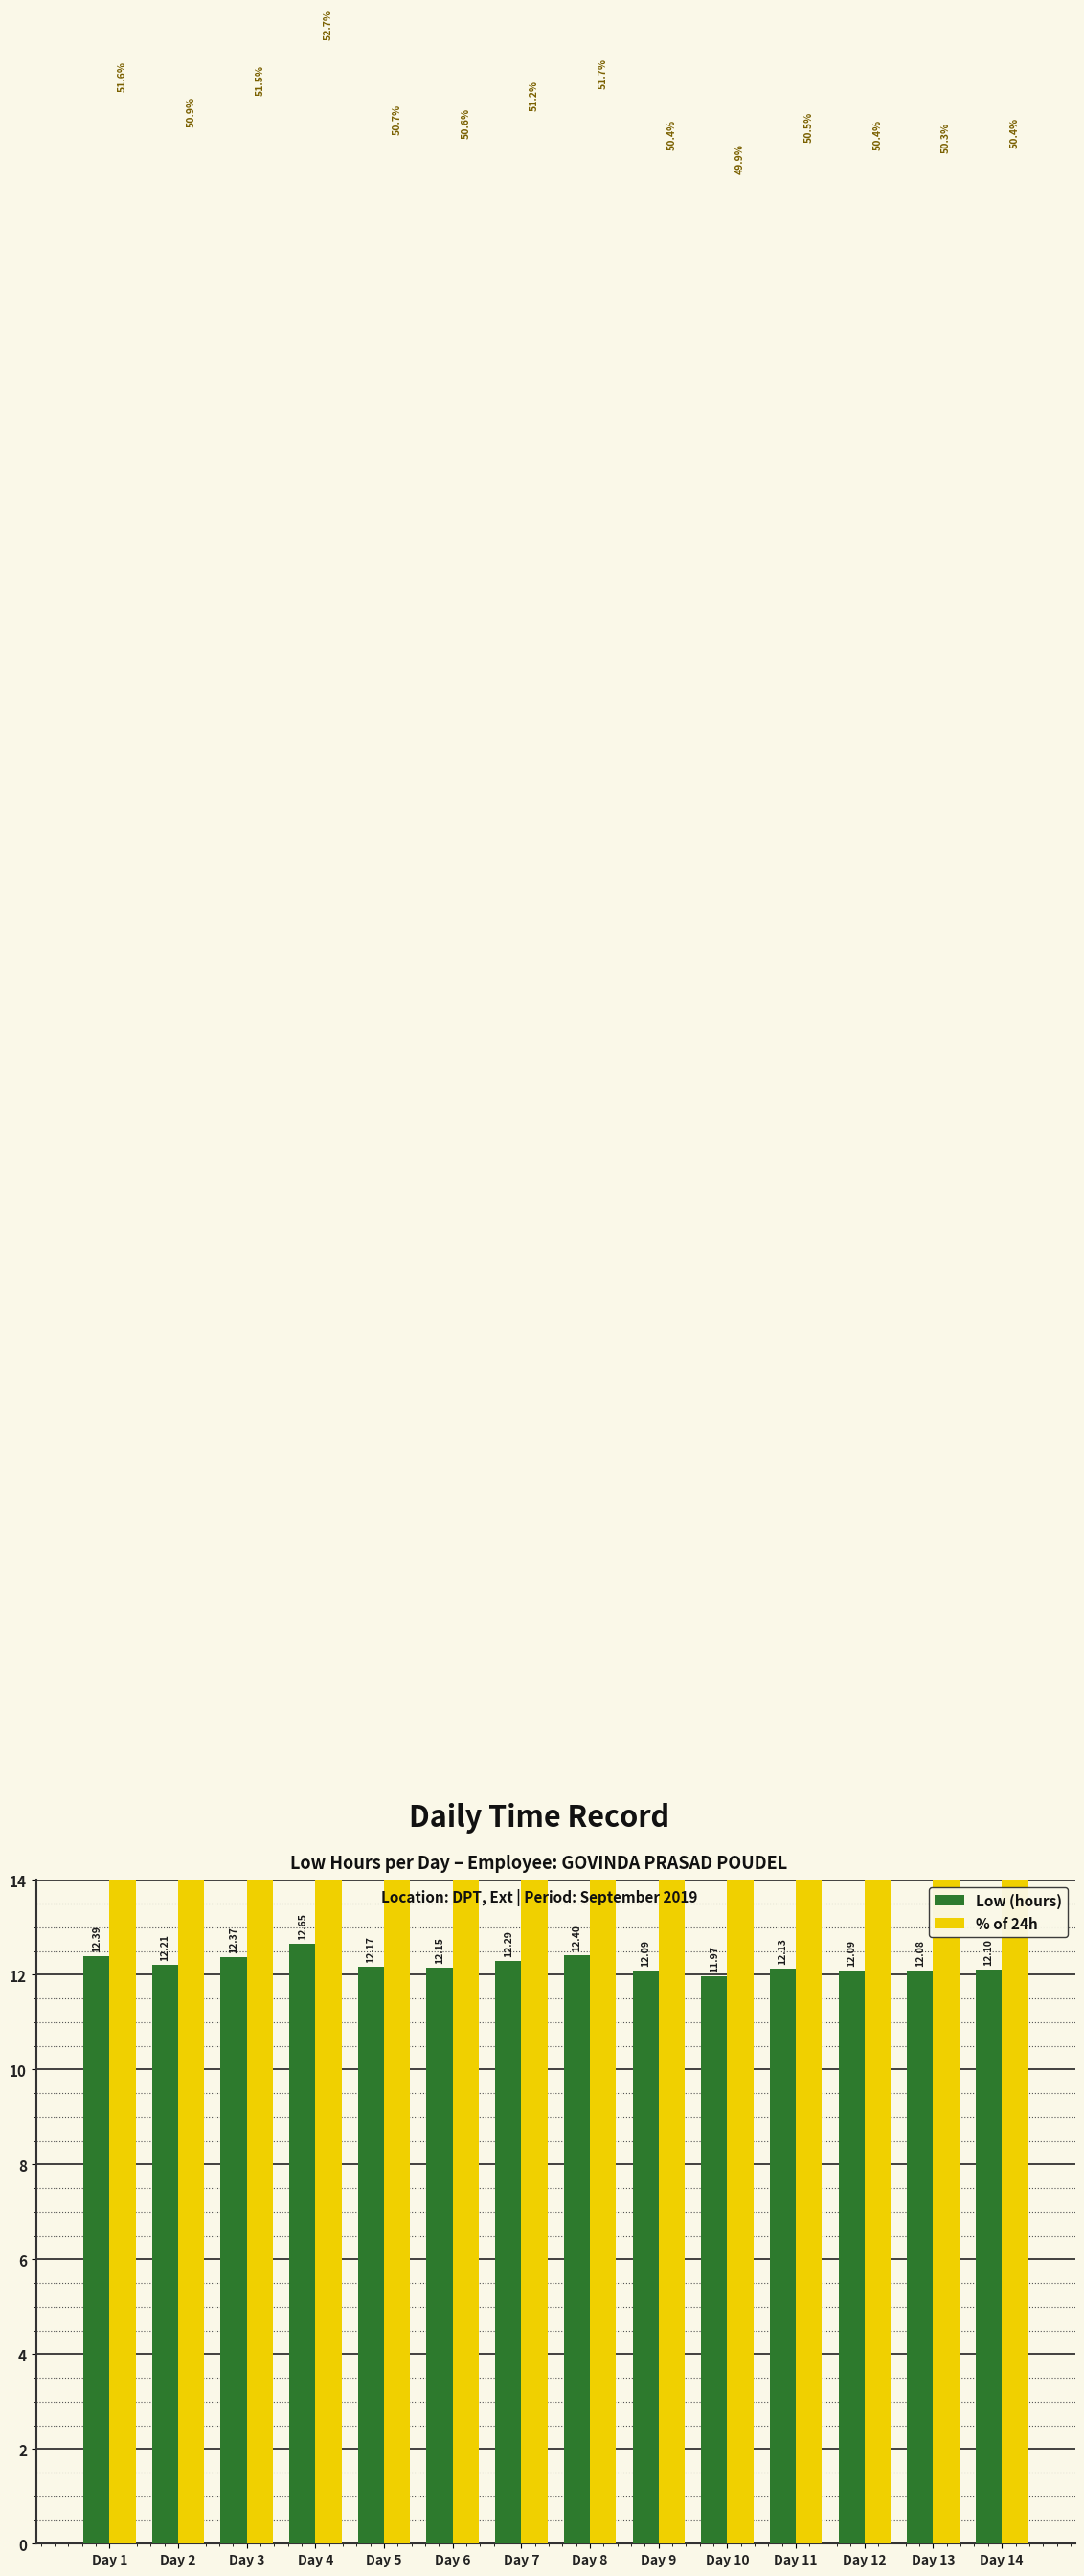

Between Day 3 and Day 8, which is larger?

Day 8